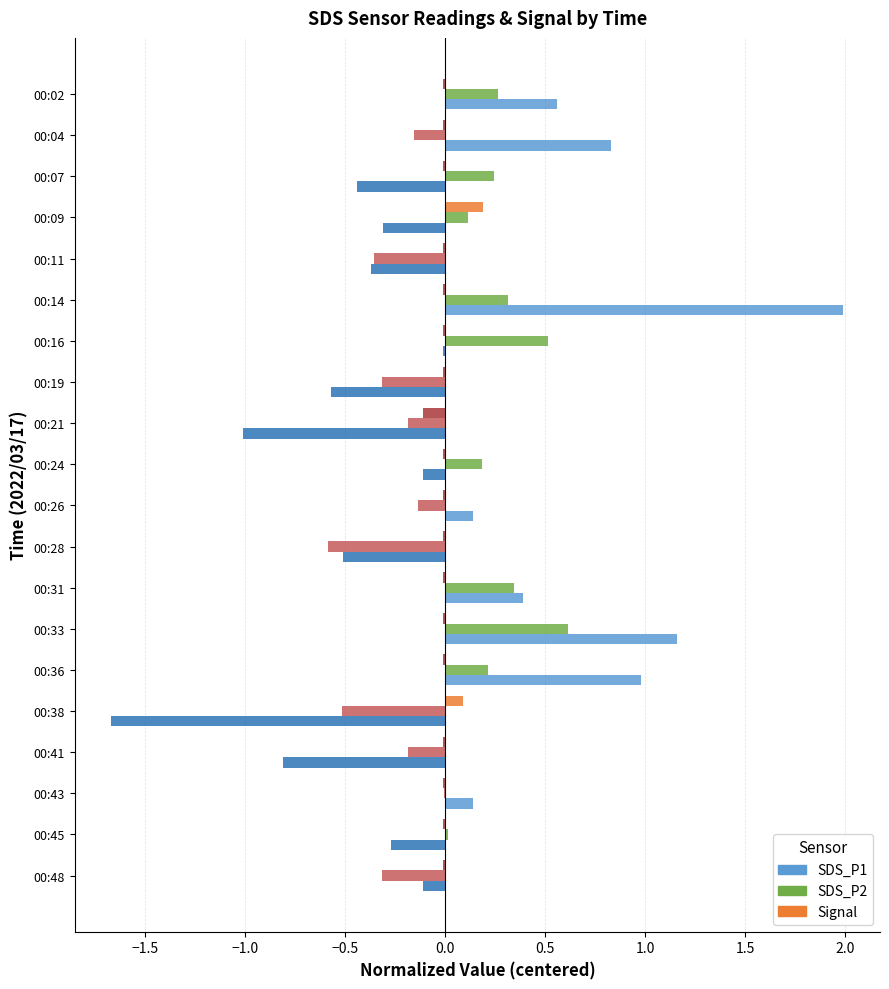

True or false: SDS_P1 has a value of 1.0 at 00:36.

True